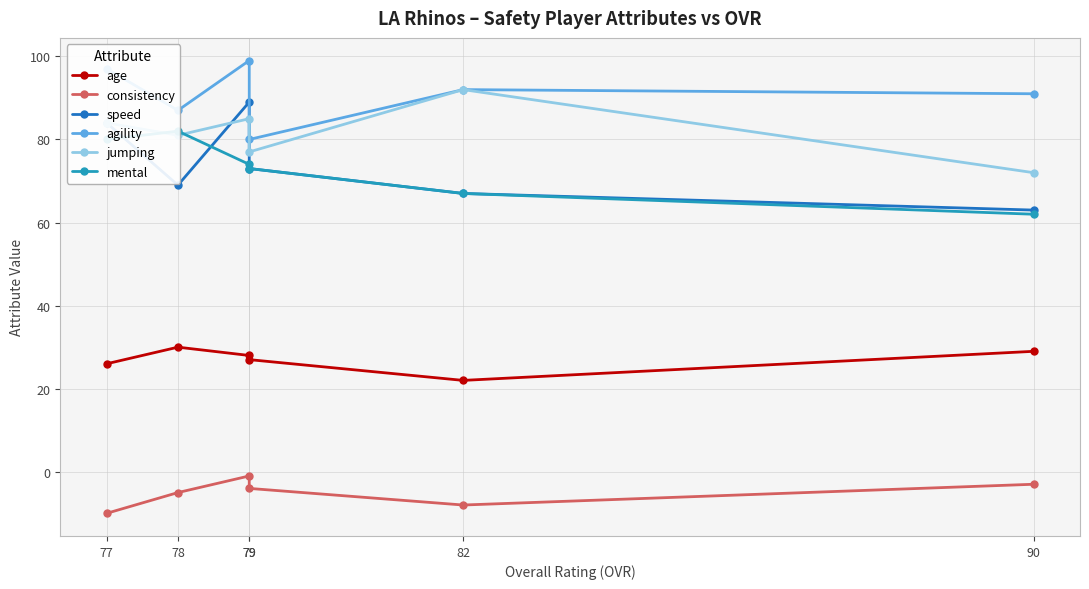

What is the difference between the highest and lowest values at 79?

100